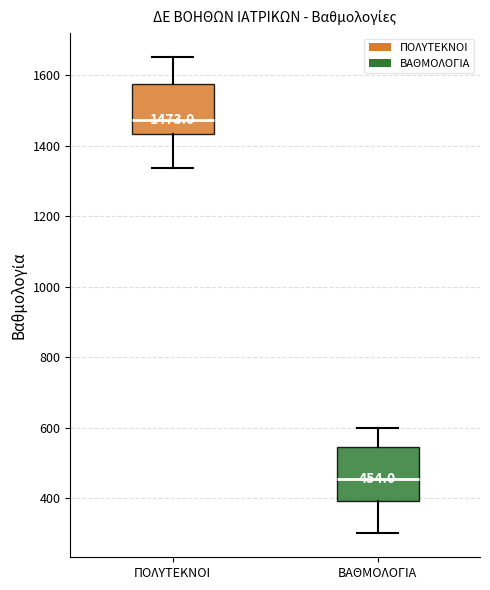

Which box has the highest median line?

ΠΟΛΥΤΕΚΝΟΙ